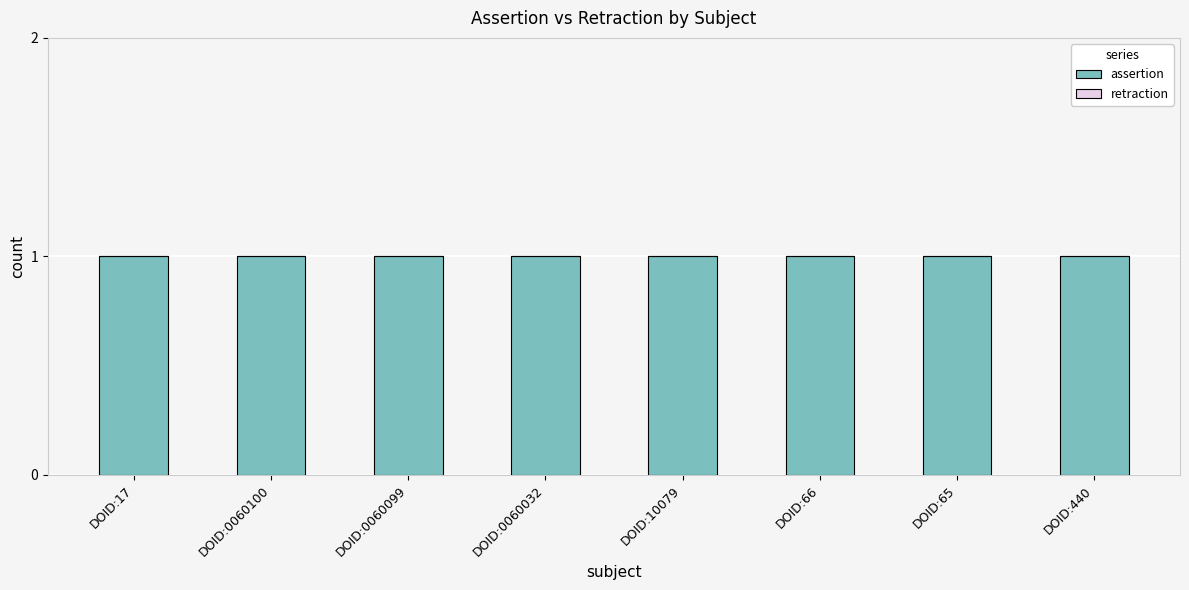

At which label is assertion closest to 1?

DOID:17